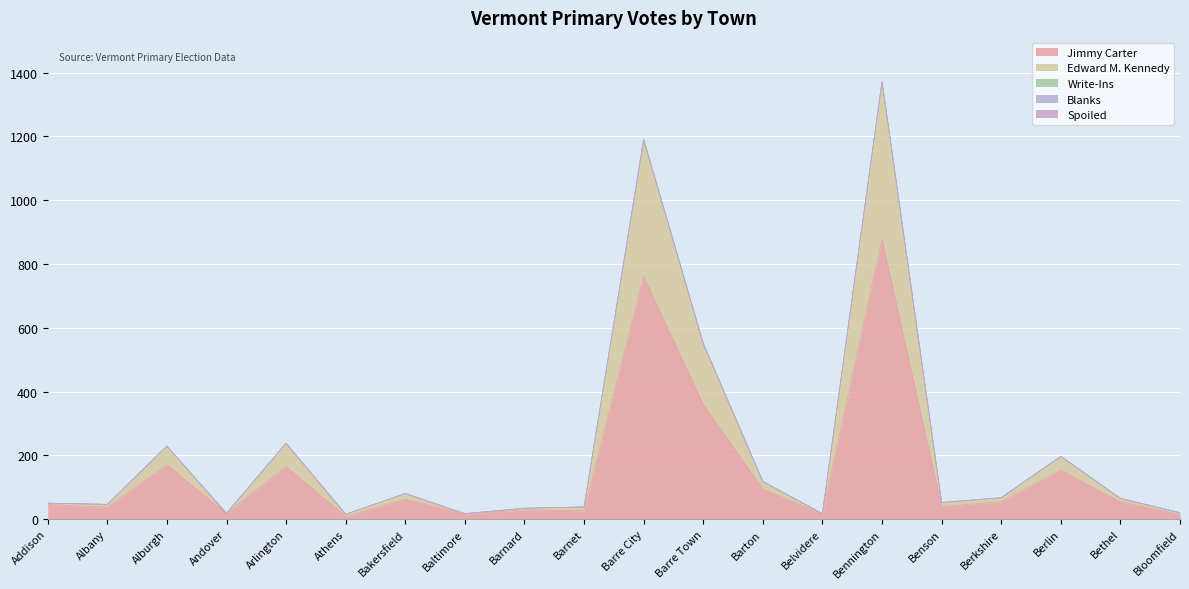

True or false: Jimmy Carter and Write-Ins intersect in this chart.

False